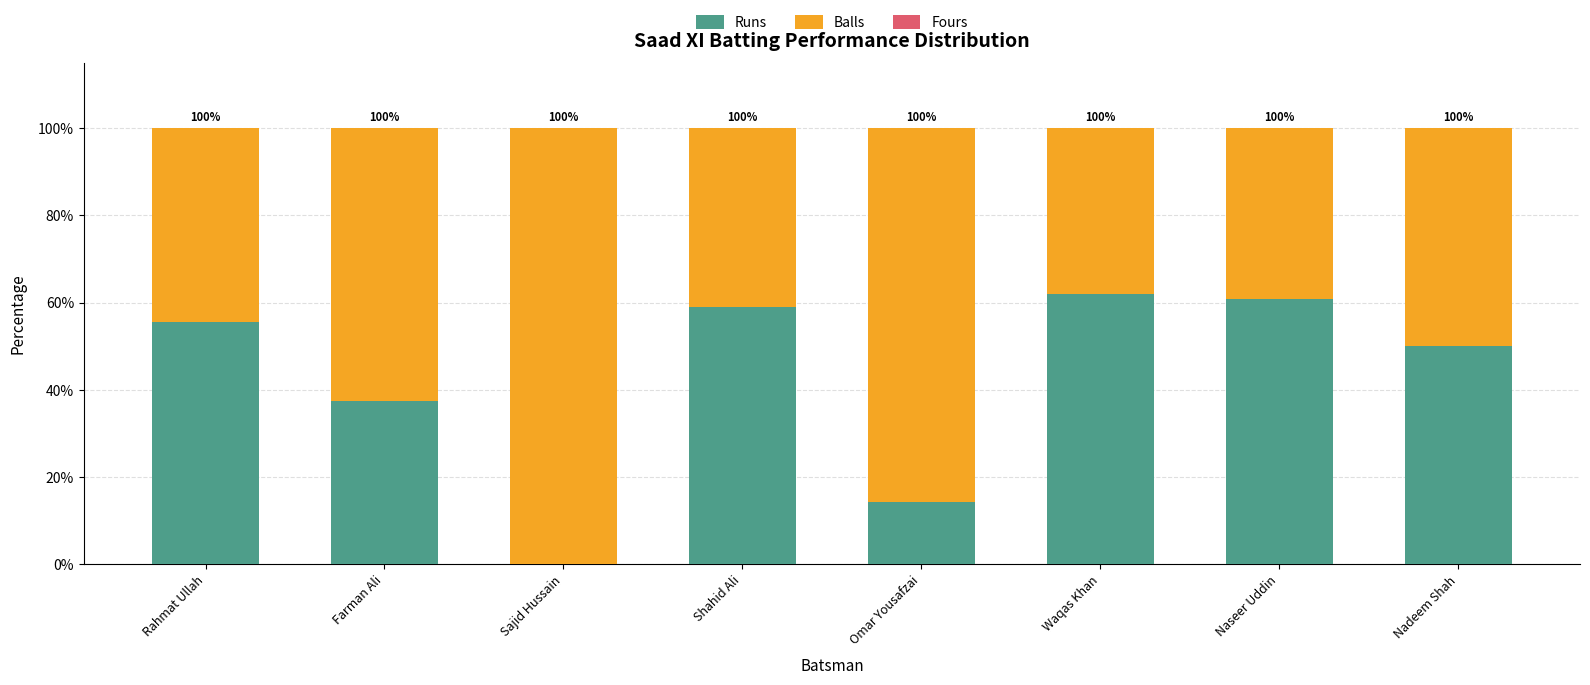

What is the maximum value for Runs?

61.9